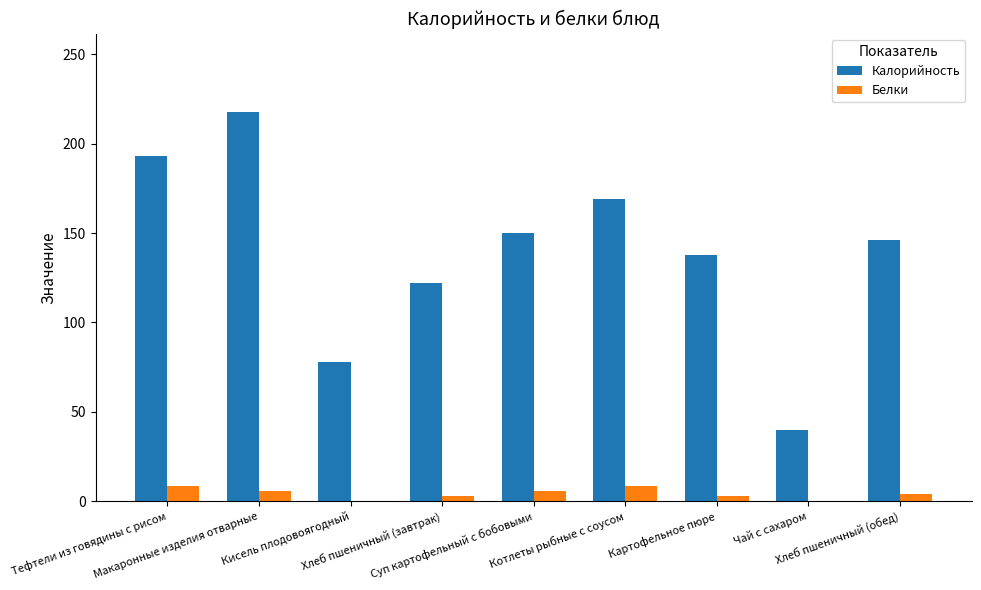

What is the maximum value for Калорийность?

218.0